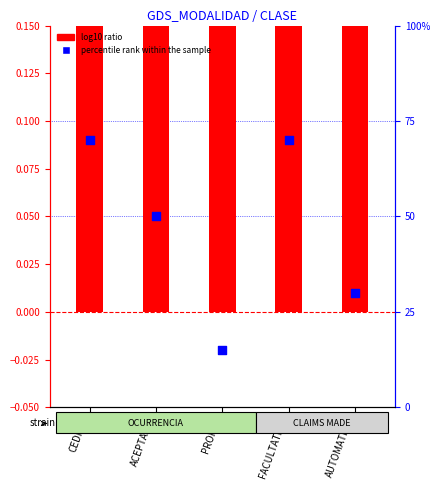

Is the value of percentile rank within the sample at PROPIO greater than the value of log10 ratio at AUTOMATICO?

Yes